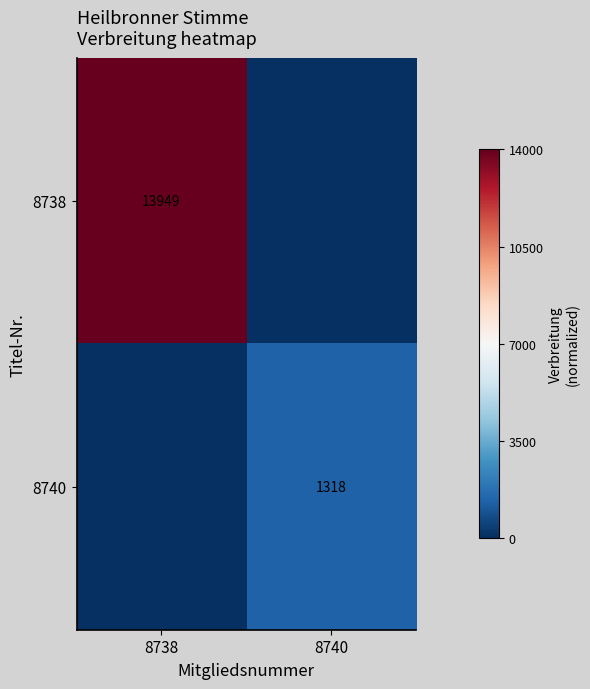

The value of 8740 at 8740 is 1318. True or false?

True